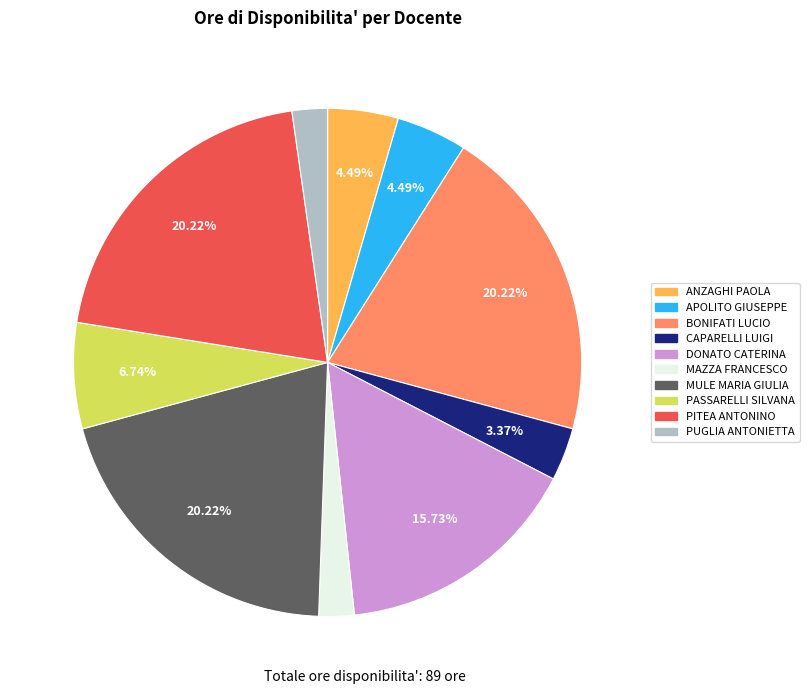

Is there a majority slice in this chart?

No